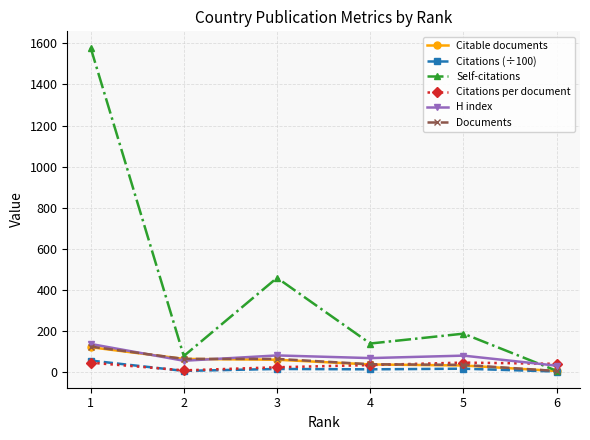

How many values in the H index series are below 79?

3